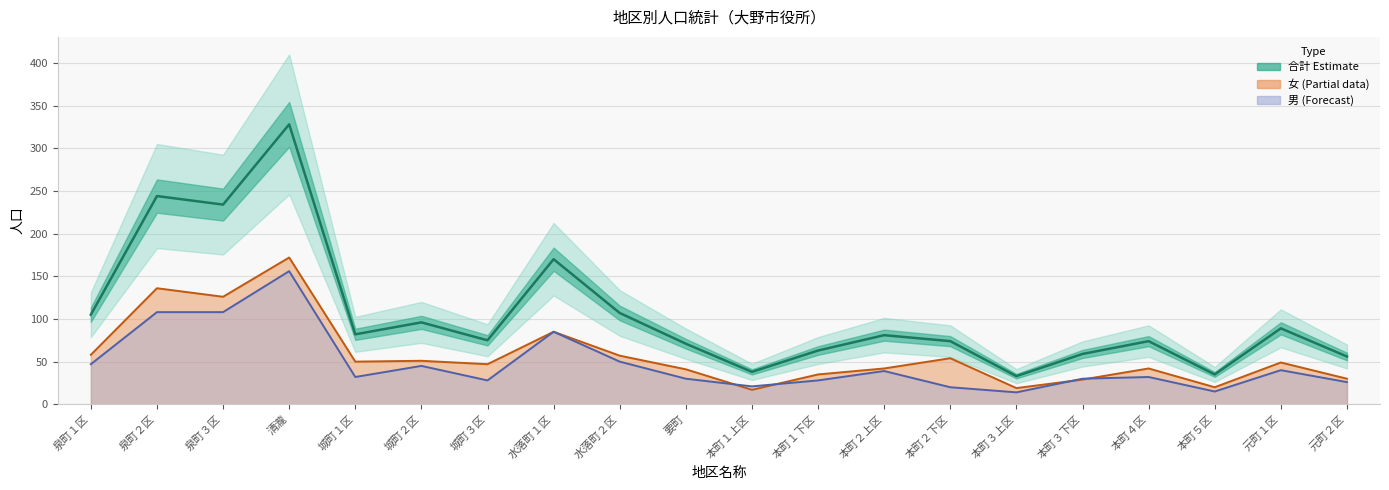

How many data points are less than 81?

10